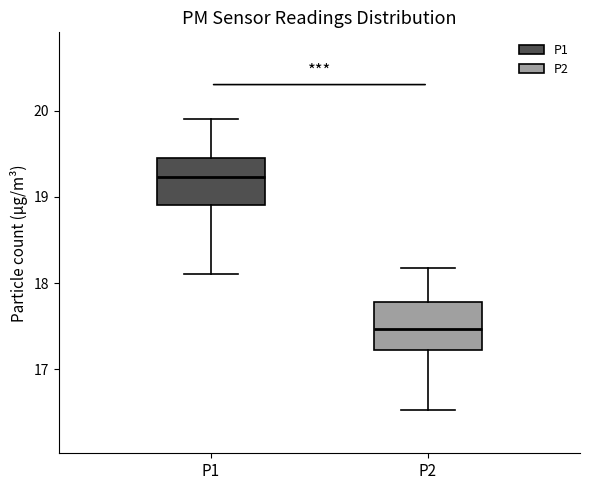

Reading left to right, read every box against the y-axis: the position of its median line, the range the box covers, and the ends of its whiskers. The values are not printed on the chart, so give them approximately, as read against the axis.

P1: median 19.2, box 18.9 to 19.4, whiskers 18.1 to 19.9
P2: median 17.5, box 17.2 to 17.8, whiskers 16.5 to 18.2